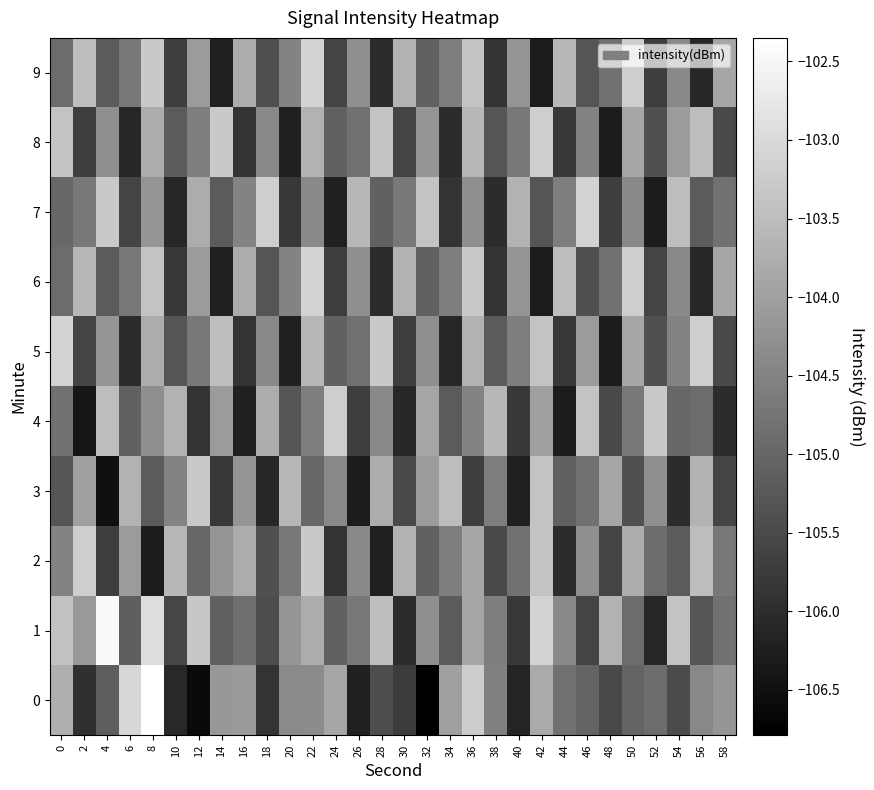

At which category does the chart reach its minimum across all series?

32